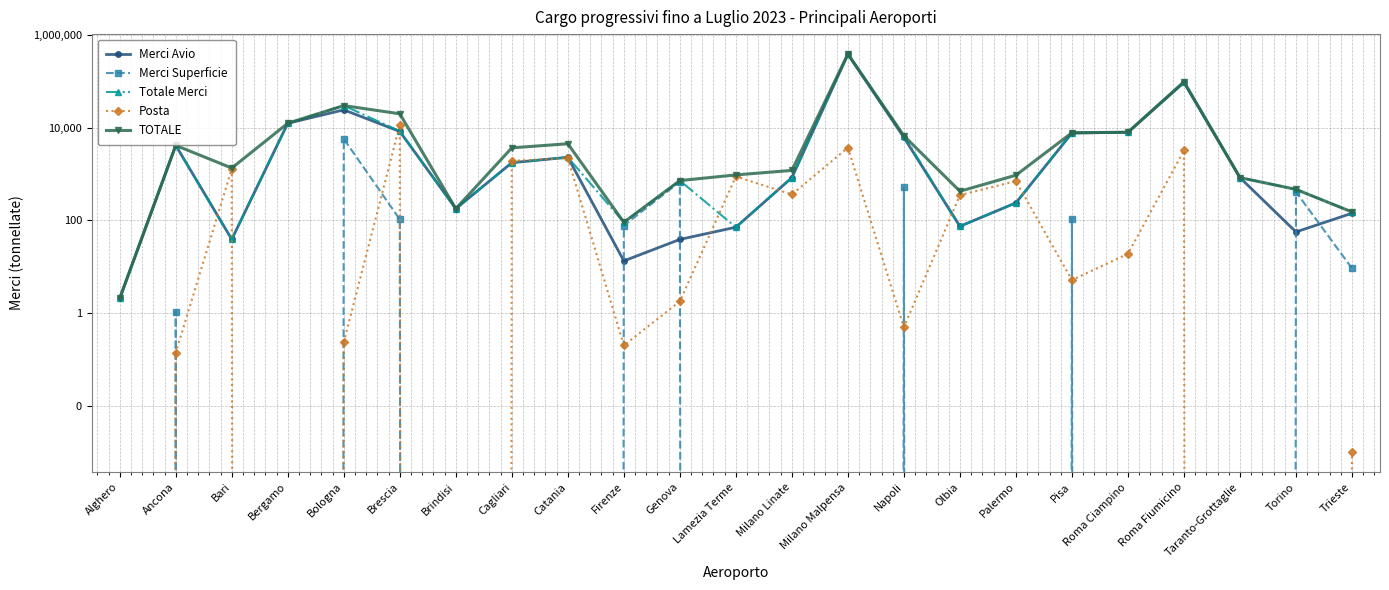

At Bergamo, list the series in order from largest to smallest.

Merci Avio, Totale Merci, TOTALE, Merci Superficie, Posta